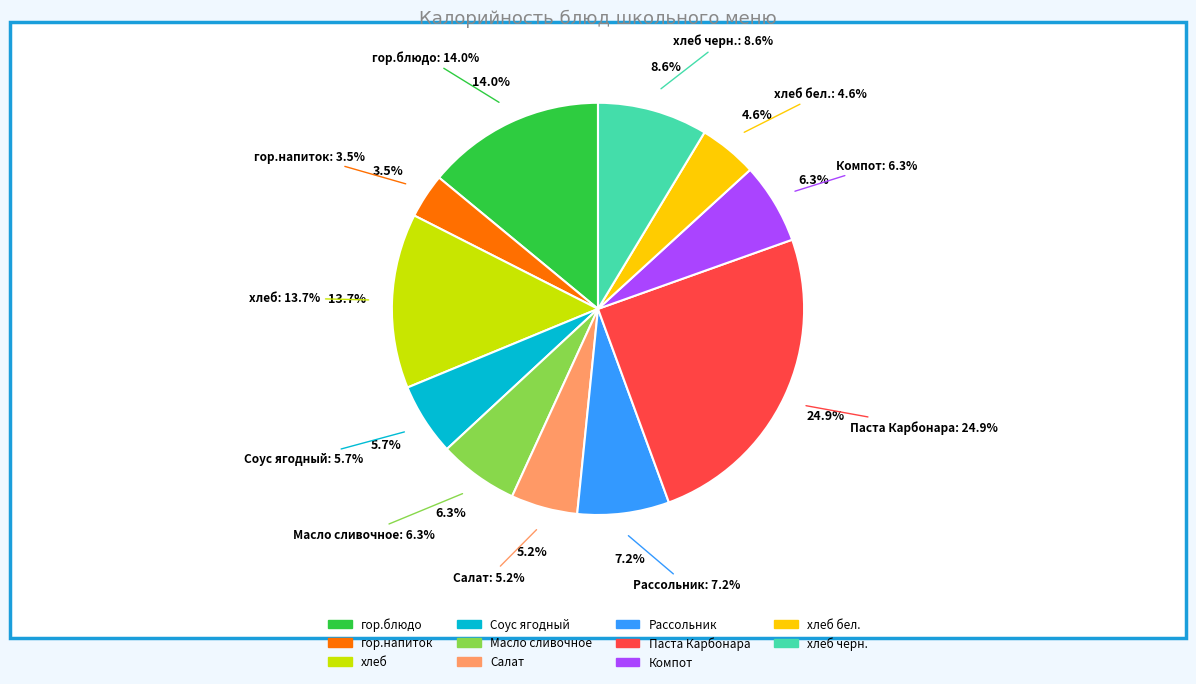

Which slice is the largest?

Паста Карбонара